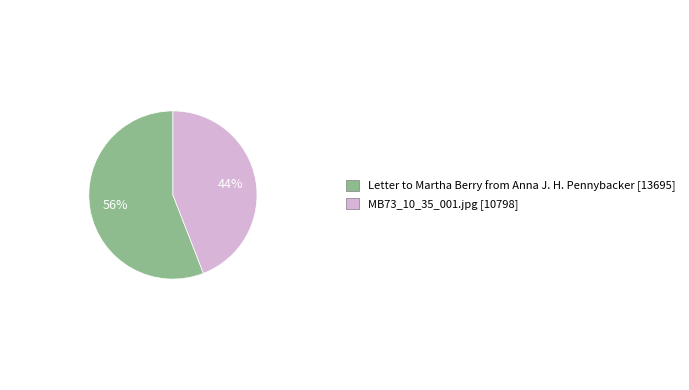

Between MB73_10_35_001.jpg and Letter to Martha Berry from Anna J. H. Pennybacker, which is larger?

Letter to Martha Berry from Anna J. H. Pennybacker